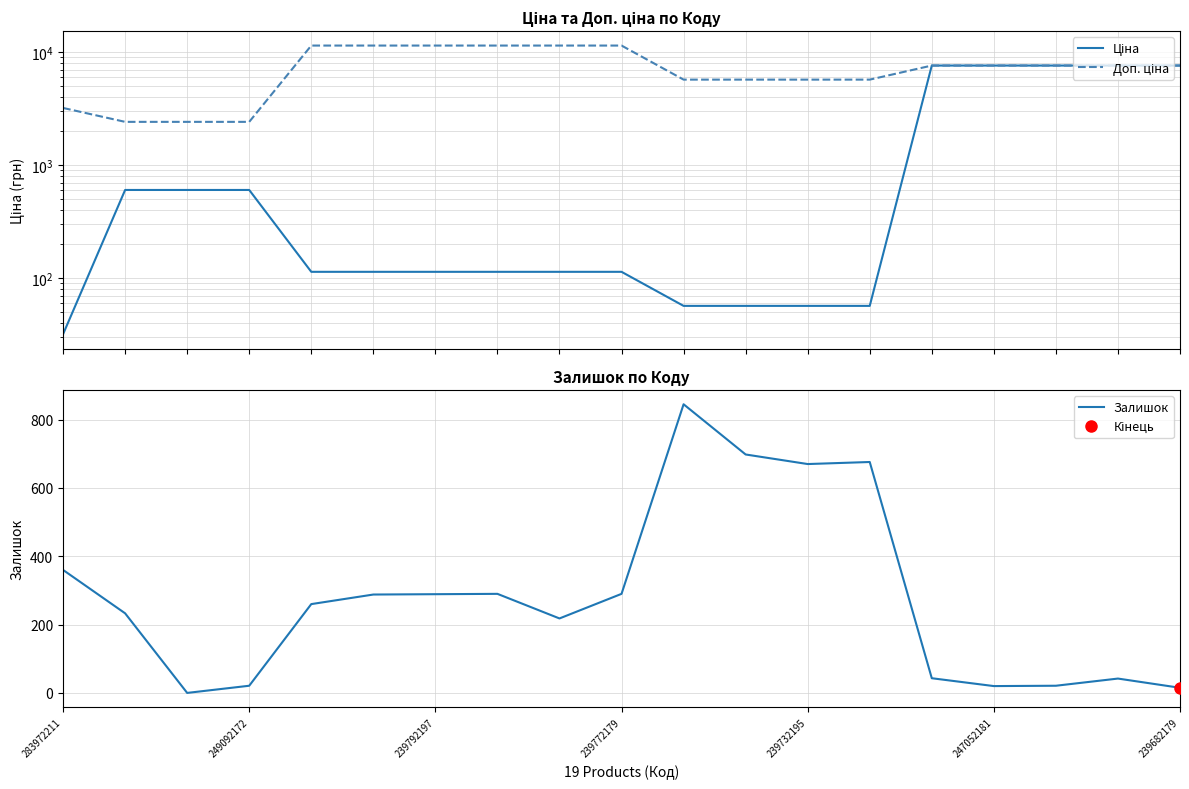

Reading left to right, list all the values displayed in this chart.

Ціна: 32.0	603.7	603.7	603.7	114.1	114.1	114.1	114.1	114.1	114.1	57.0	57.0	57.0	57.0	7596.5	7596.5	7596.5	7596.5	7596.5
Доп. ціна: 3205.0	2414.8	2414.8	2414.8	11410.0	11410.0	11410.0	11410.0	11410.0	11410.0	5705.0	5705.0	5705.0	5705.0	7596.5	7596.5	7596.5	7596.5	7596.5
Залишок: 360.0	233.0	0.0	21.0	260.0	288.0	289.0	290.0	218.0	290.0	845.0	698.0	670.0	676.0	43.0	20.0	21.0	42.0	15.0